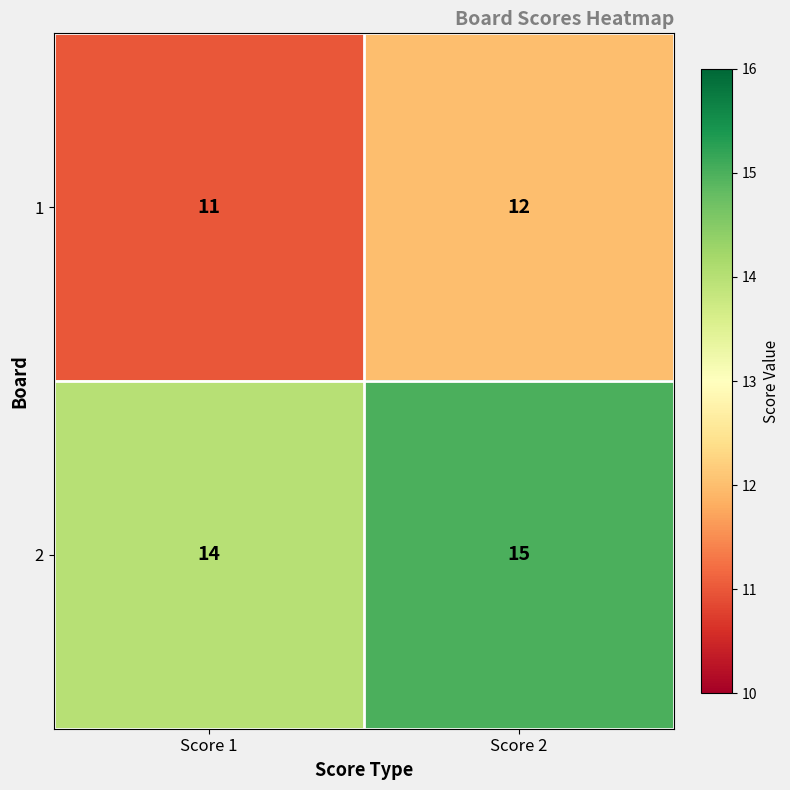

Which series has the largest total across all categories?

2